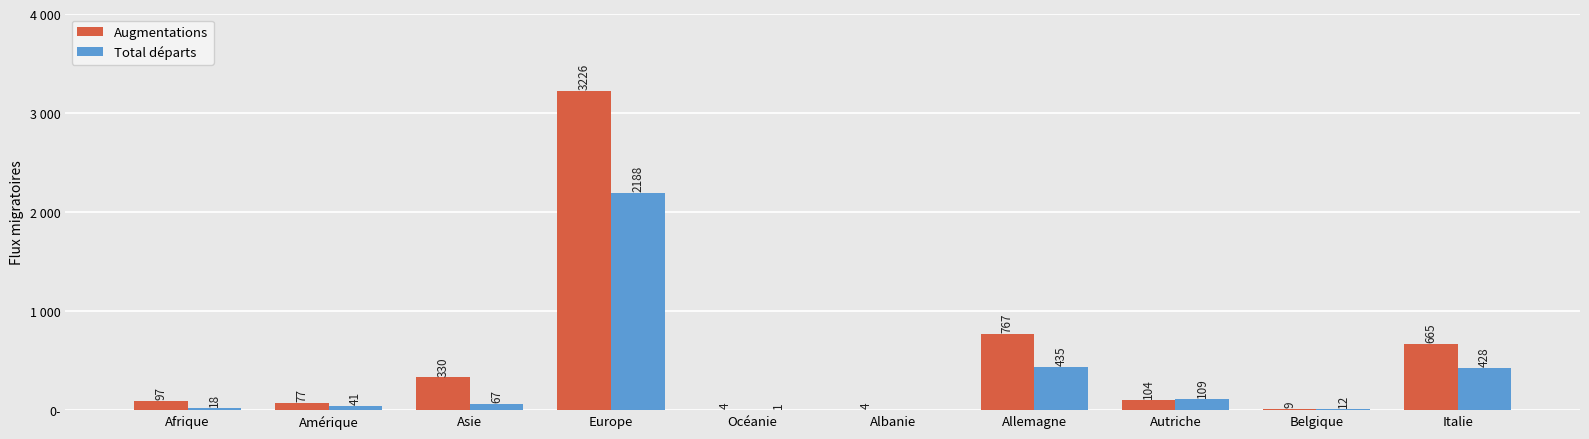

Read the Augmentations value at Afrique.

97